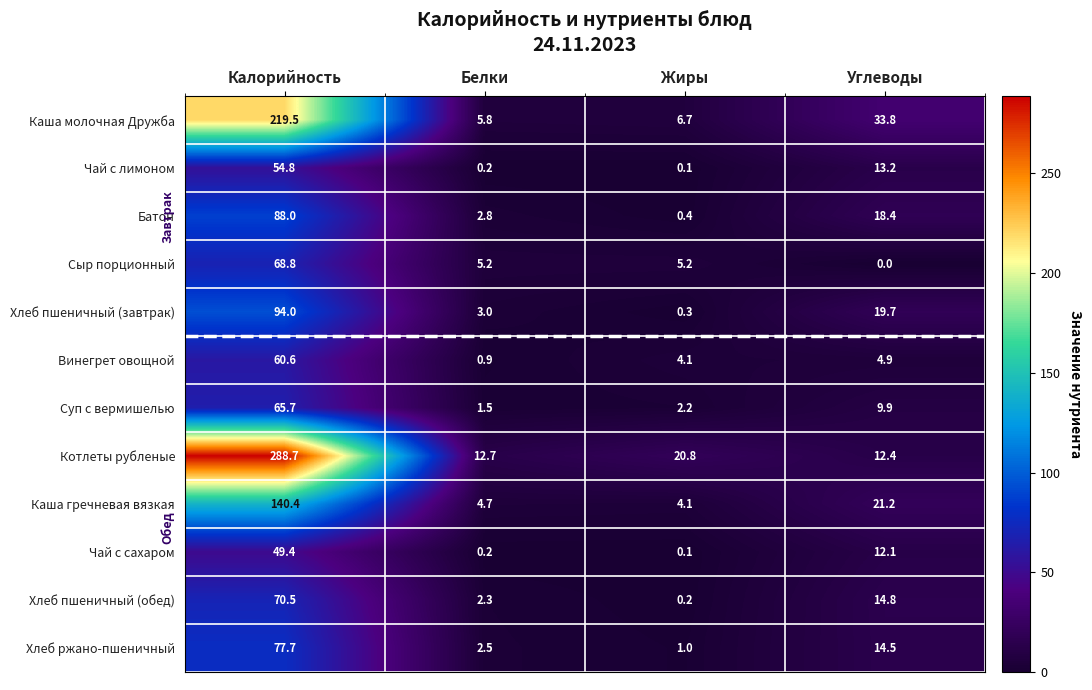

What is the total value across all series at Жиры?

45.2